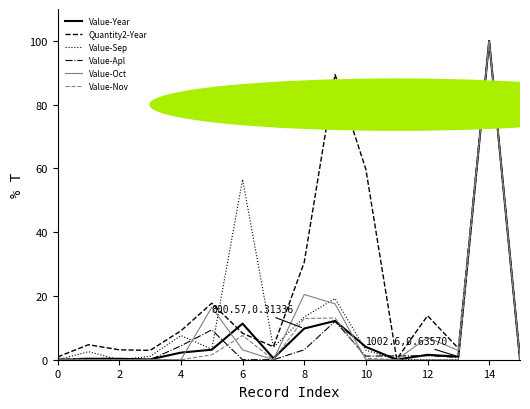

Which series has the largest total across all categories?

Quantity2-Year